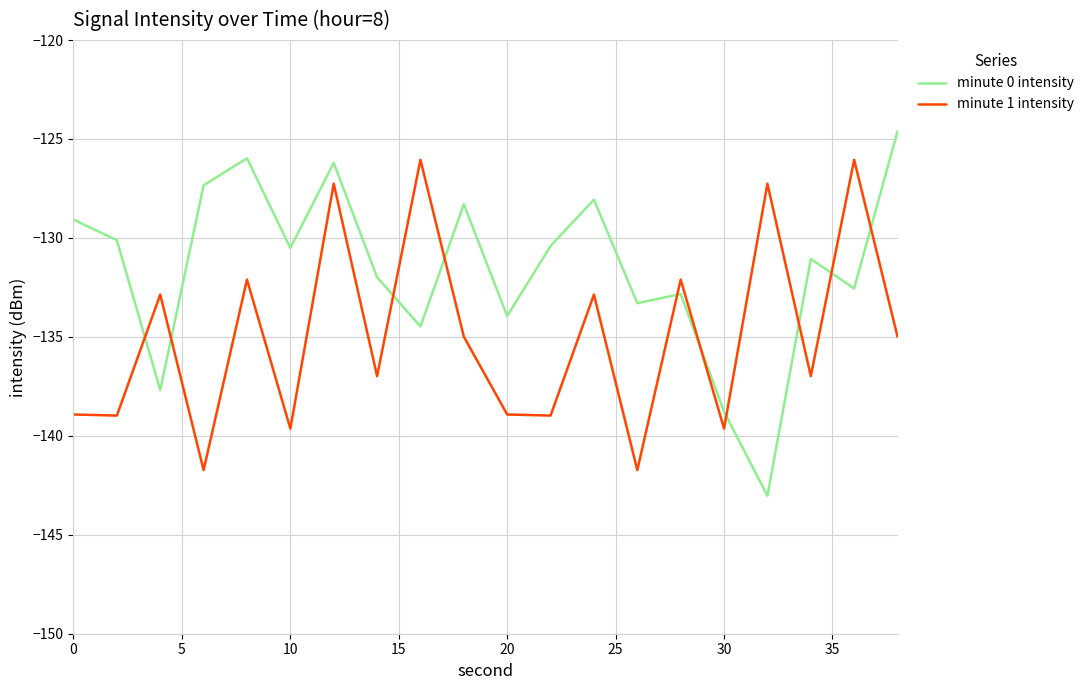

Does the chart display data point markers on the line(s)?

No